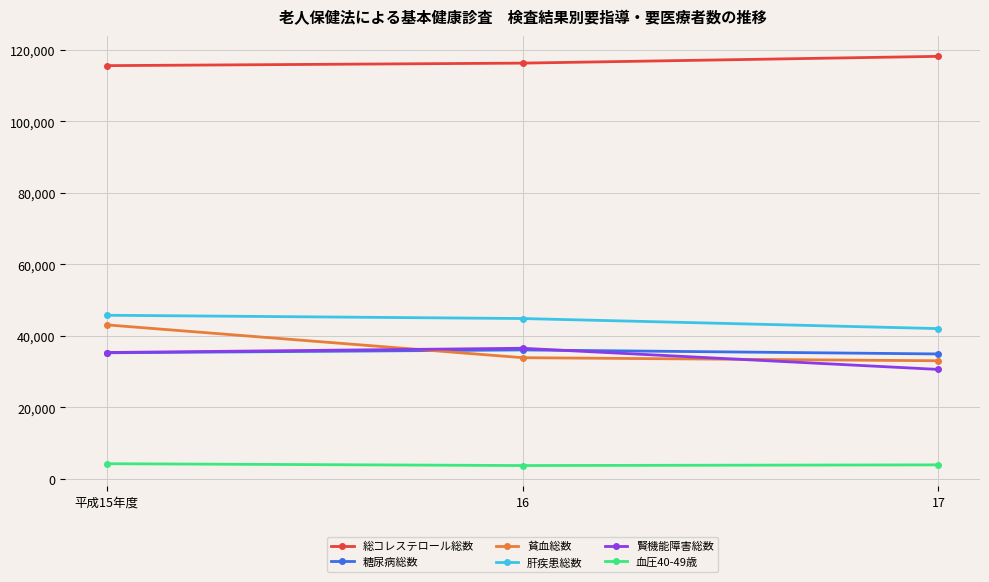

What is the difference between the maximum and minimum values in the 貧血総数 series?

10045